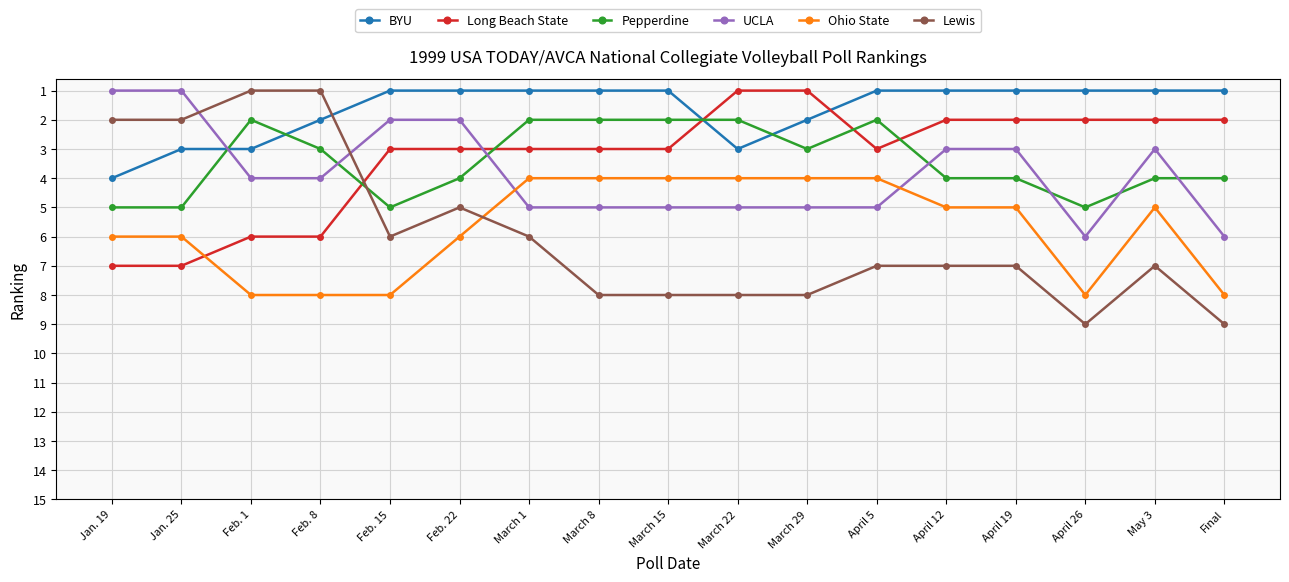

How many lines are shown in the chart?

6